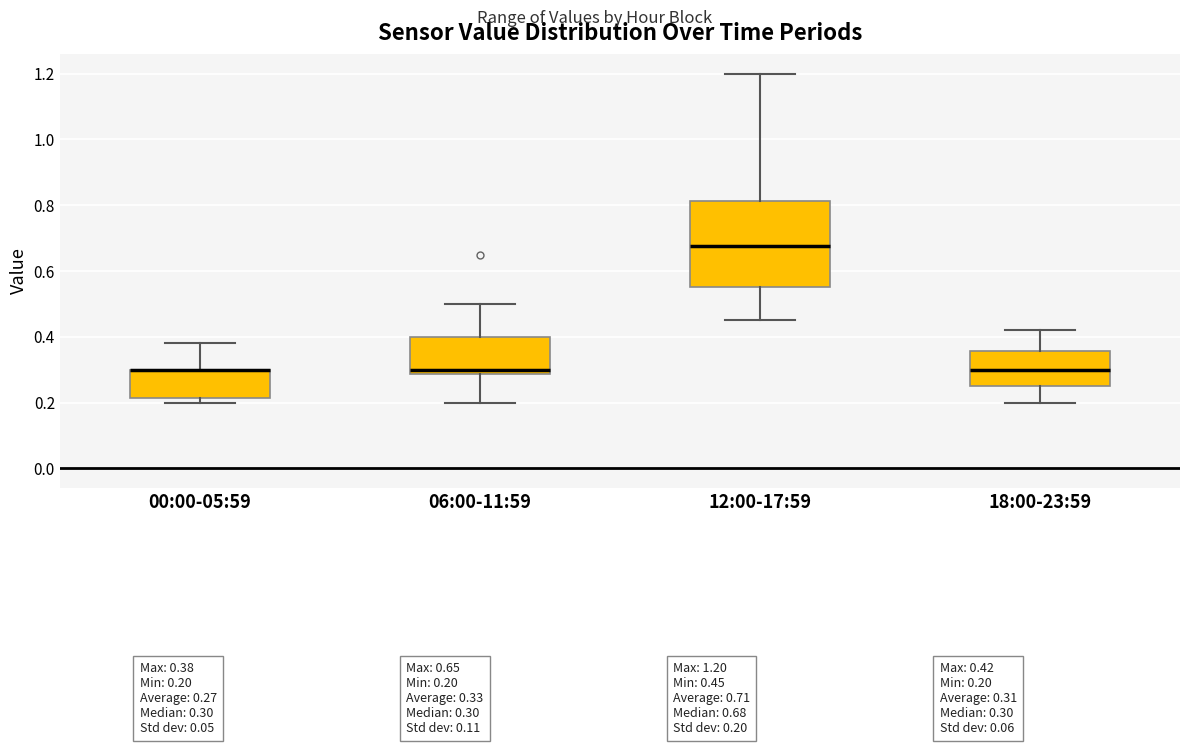

Reading left to right, read every box against the y-axis: the position of its median line, the range the box covers, and the ends of its whiskers. The values are not printed on the chart, so give them approximately, as read against the axis.

00:00-05:59: median 0.30 (drawn on the box's upper edge), box 0.22 to 0.30, whiskers 0.20 to 0.38
06:00-11:59: median 0.30, box 0.28 to 0.40, whiskers 0.20 to 0.50
12:00-17:59: median 0.68, box 0.56 to 0.82, whiskers 0.46 to 1.20
18:00-23:59: median 0.30, box 0.26 to 0.36, whiskers 0.20 to 0.42